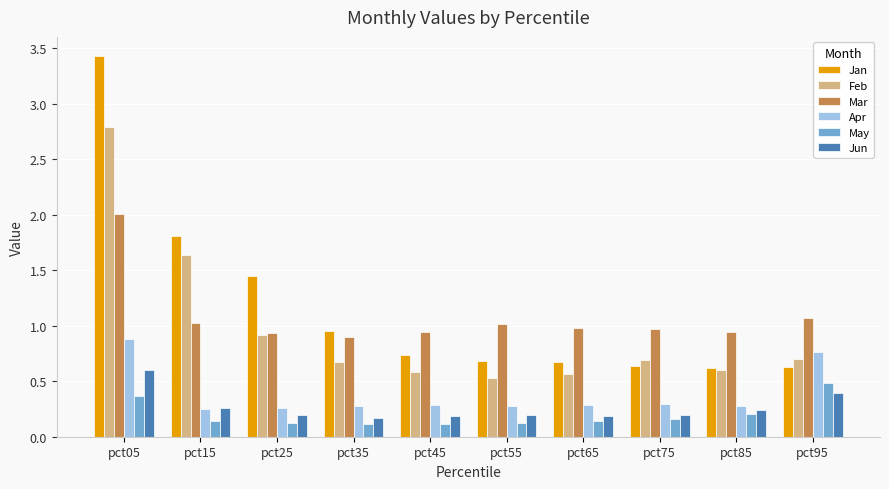

What is the total value across all series at pct35?

3.1